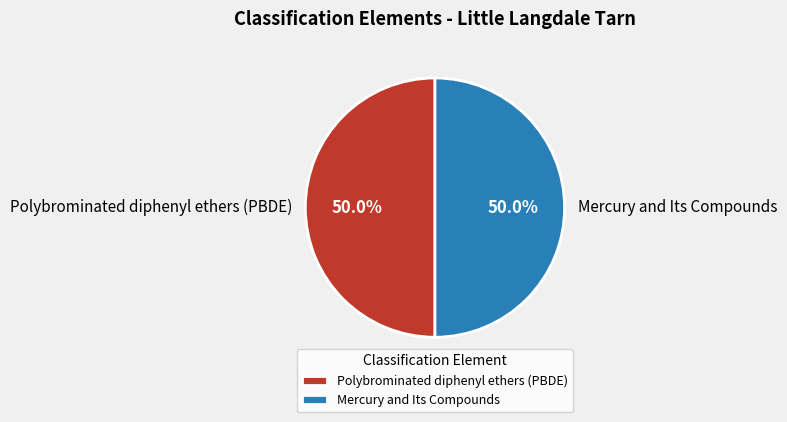

To the nearest percent, what is the average slice percentage?

50%